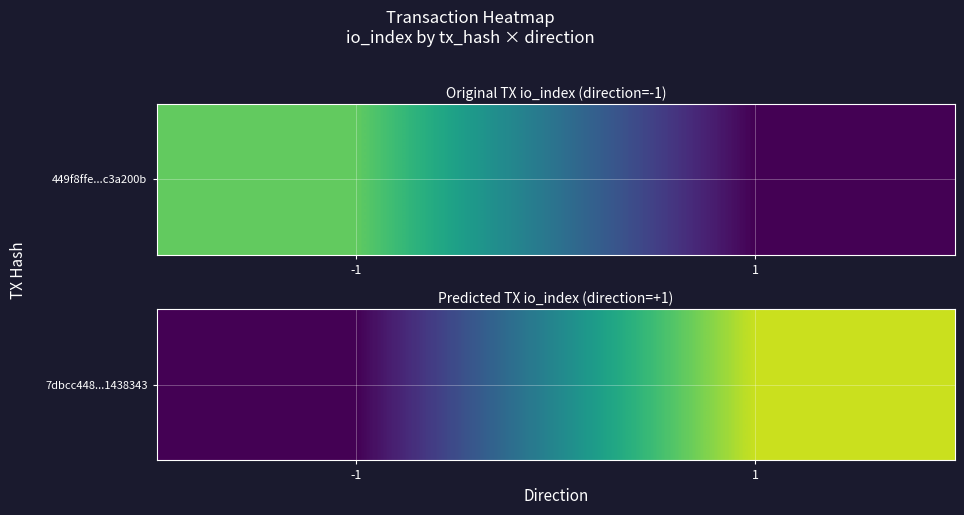

What is the greatest value displayed?

23